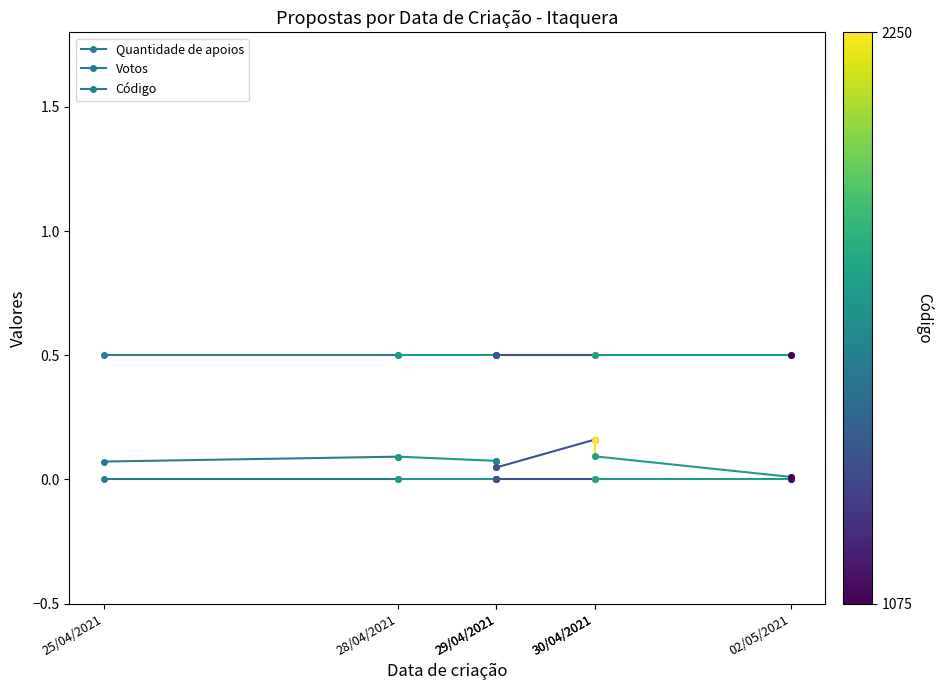

Reading right to left, transcribe all the data shown in this chart.

Quantidade de apoios: 28/04/2021=0.0	25/04/2021=0.0
Votos: 28/04/2021=0.5	25/04/2021=0.5
Código: 28/04/2021=0.1	25/04/2021=0.1